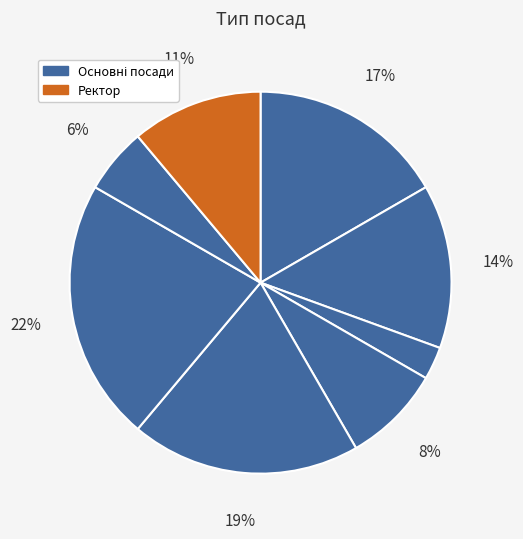

Count the number of slices in the pie.

8